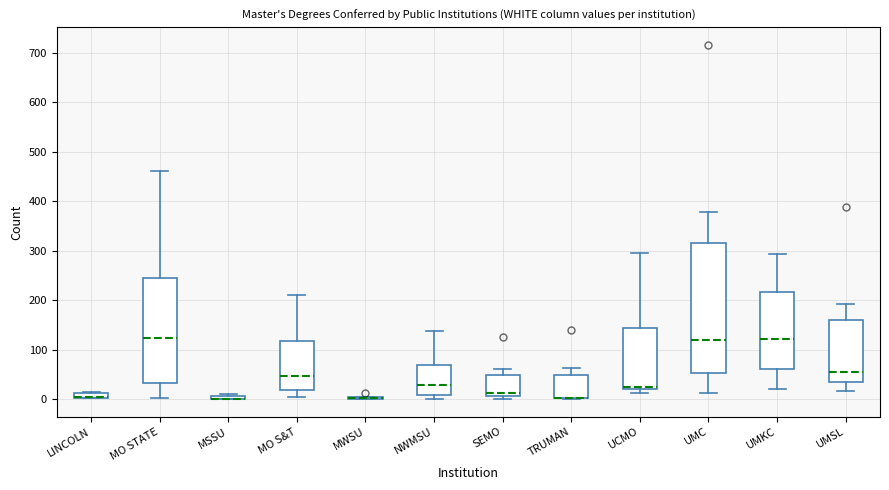

Where does the lower whisker of the box for UMSL end on the y-axis? The values are not printed on the chart, so give them approximately, as read against the axis.

20